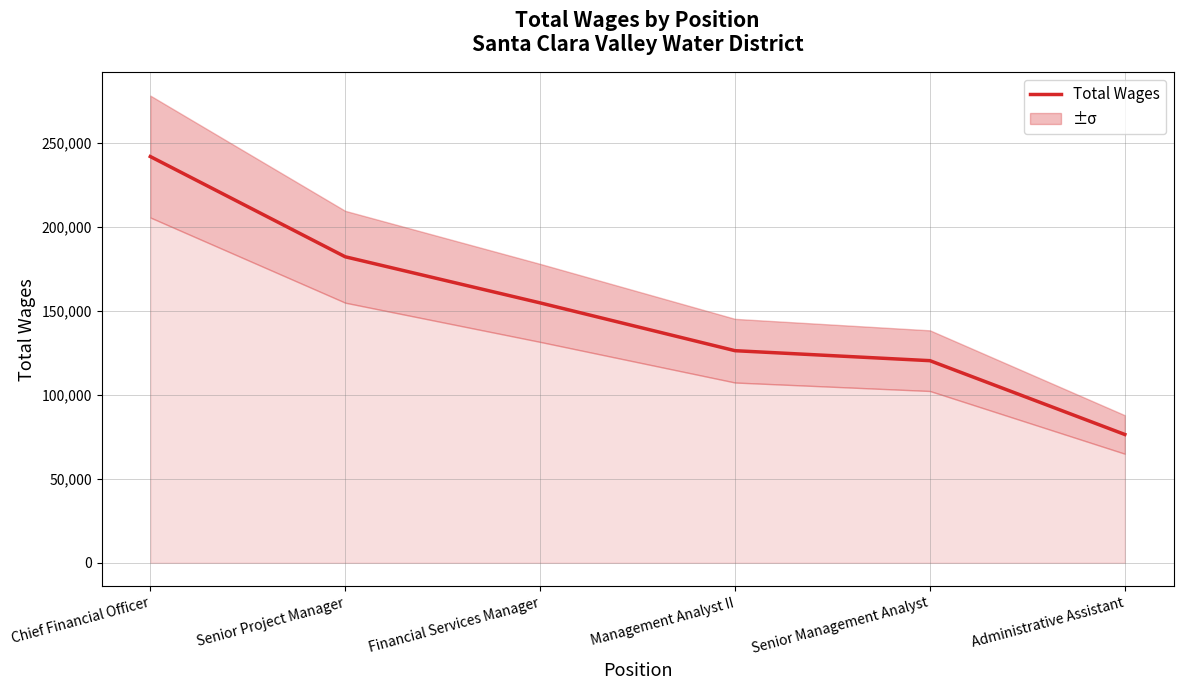

What is the maximum value shown in the chart?

242036